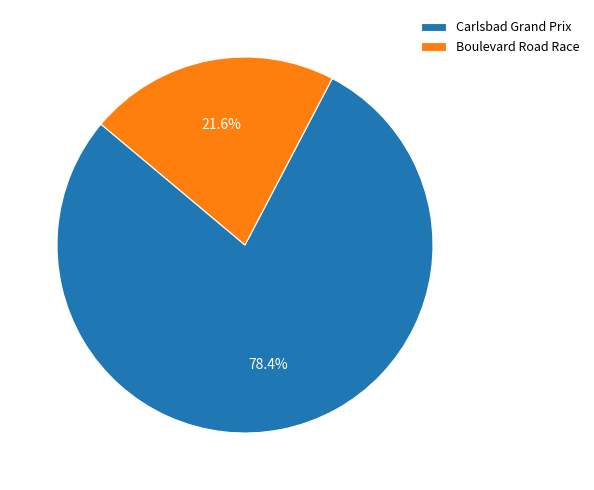

What portion of the pie excludes Boulevard Road Race?

78.4%